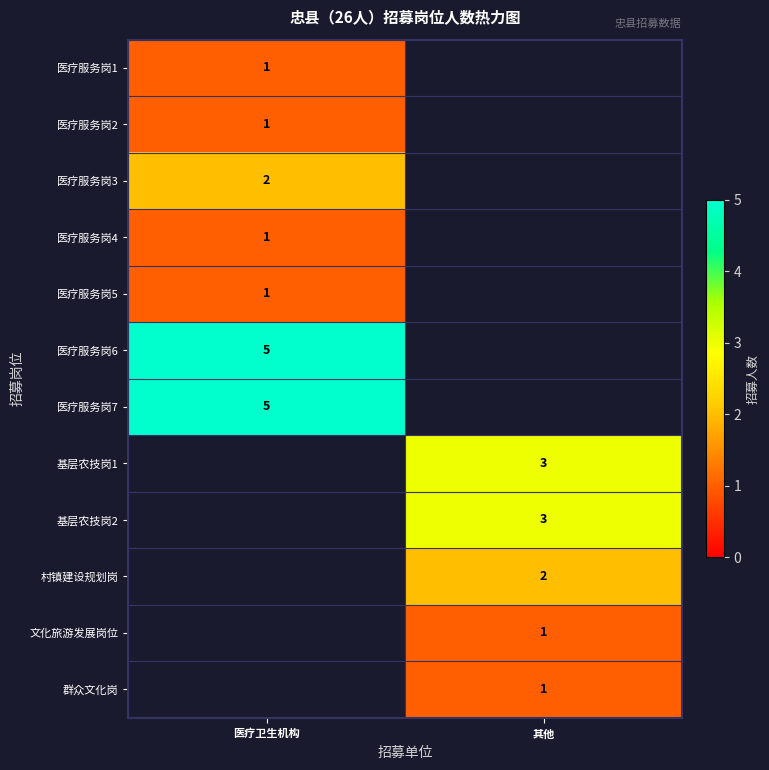

What is the minimum value shown in the chart?

1.0